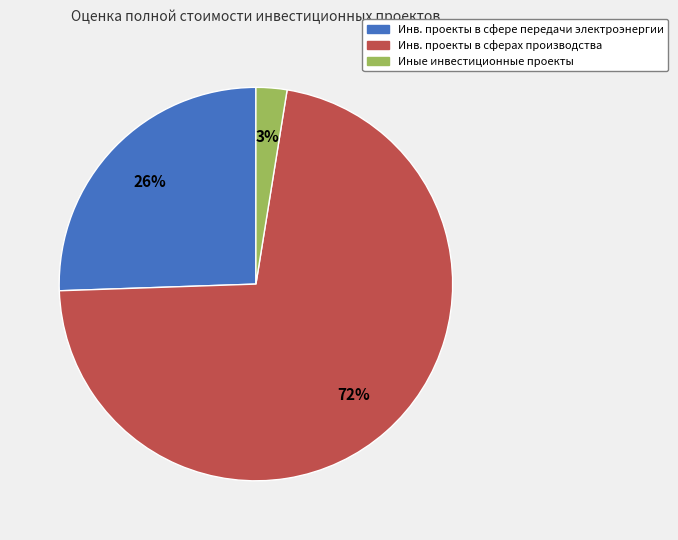

Count the number of slices in the pie.

3